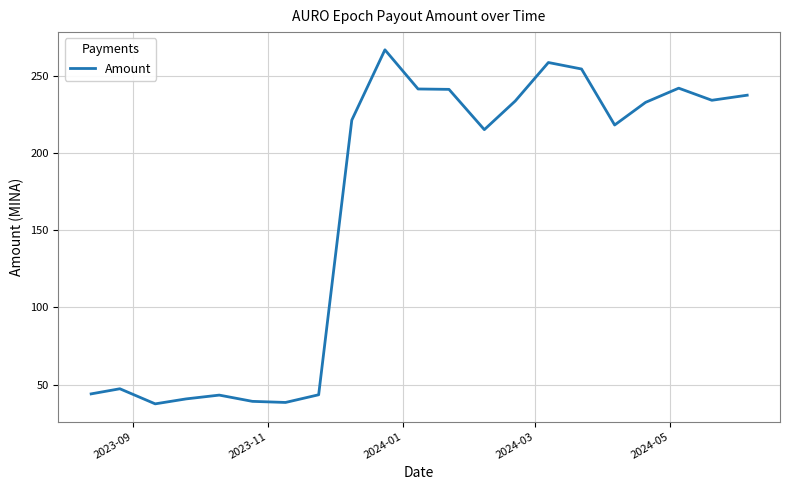

True or false: the data has more than 2 interior local peaks.

True